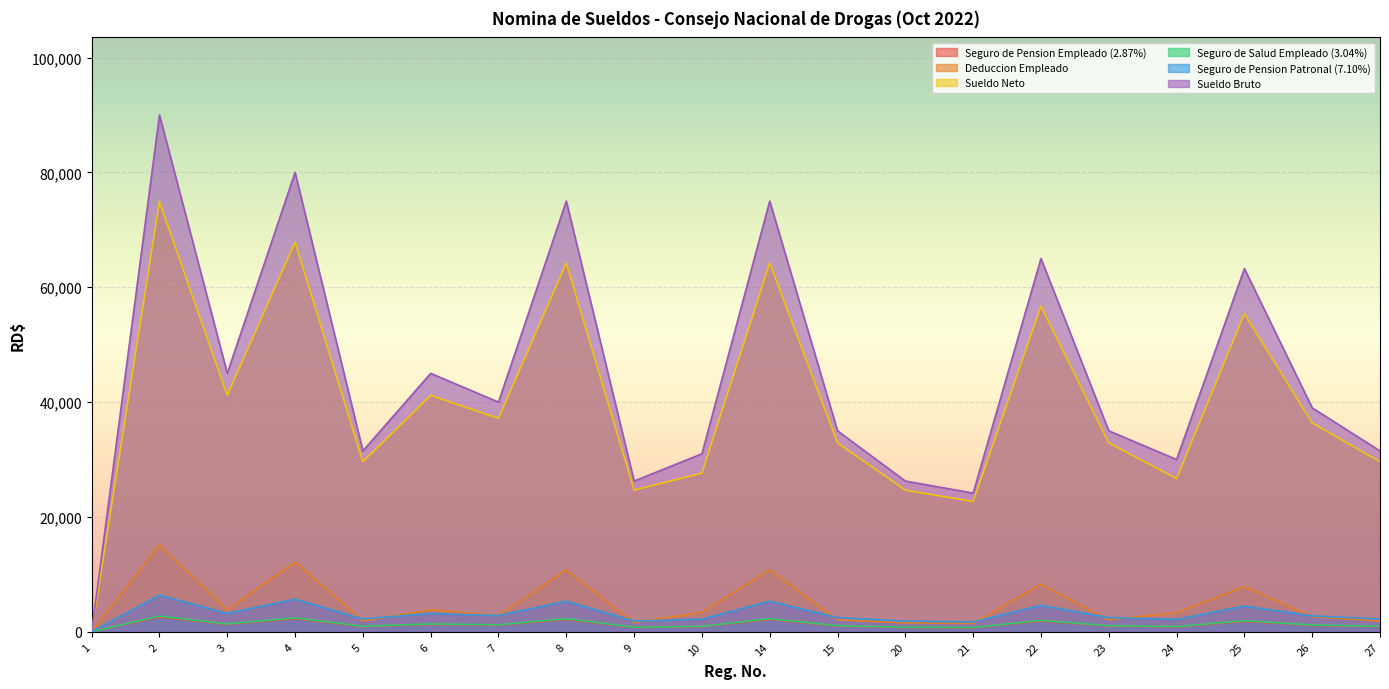

What is the value of the Sueldo Bruto point at the 14th from the left?

24150.0